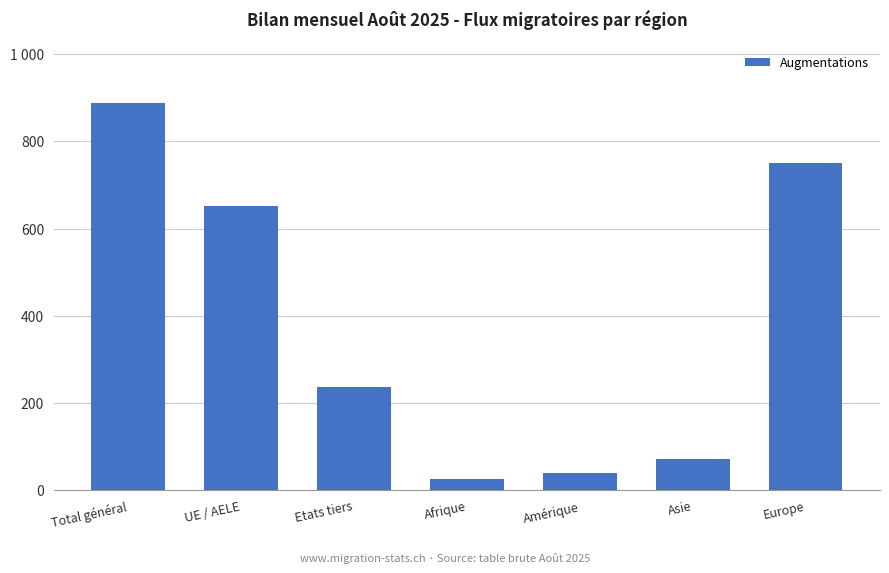

Reading right to left, list all the values displayed in this chart.

Europe=750	Asie=71	Amérique=39	Afrique=26	Etats tiers=236	UE / AELE=652	Total général=888